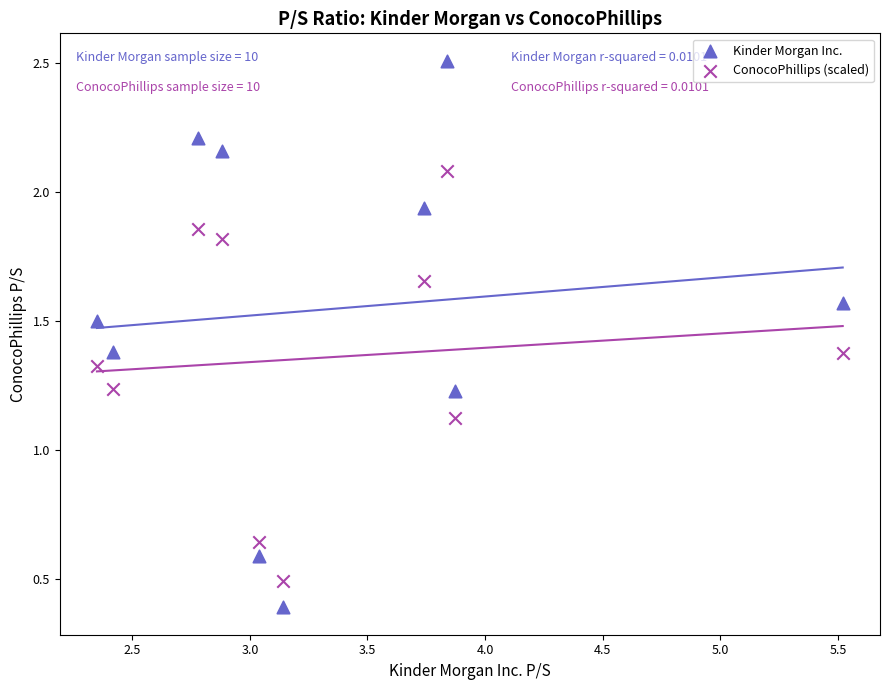

Across all data points, what is the range of Y values (max minus min)?

2.1